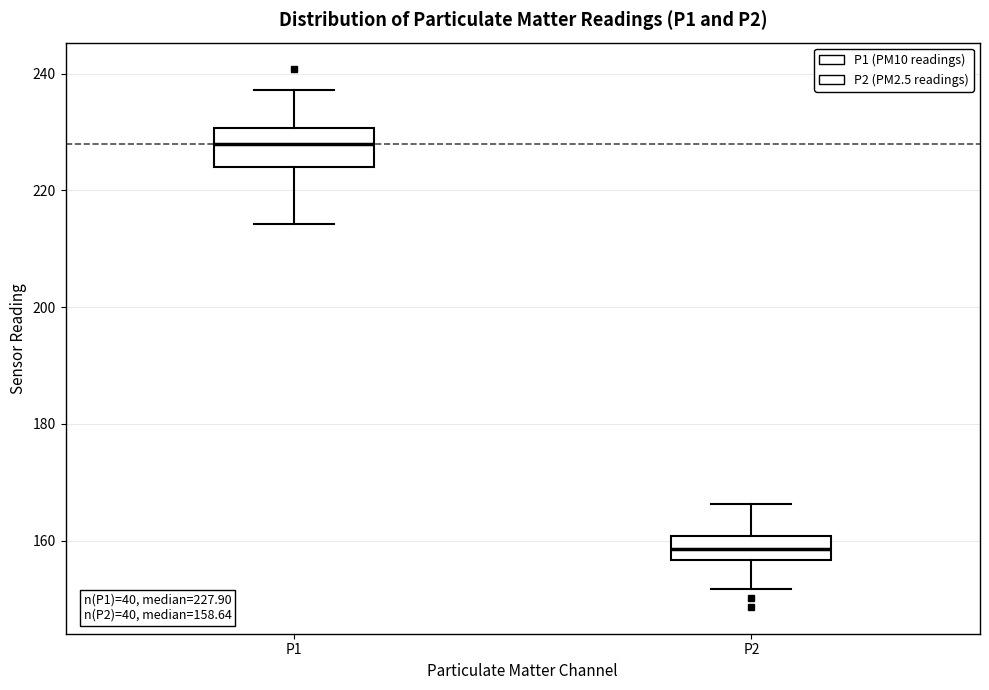

Which box's median line is the lowest?

P2